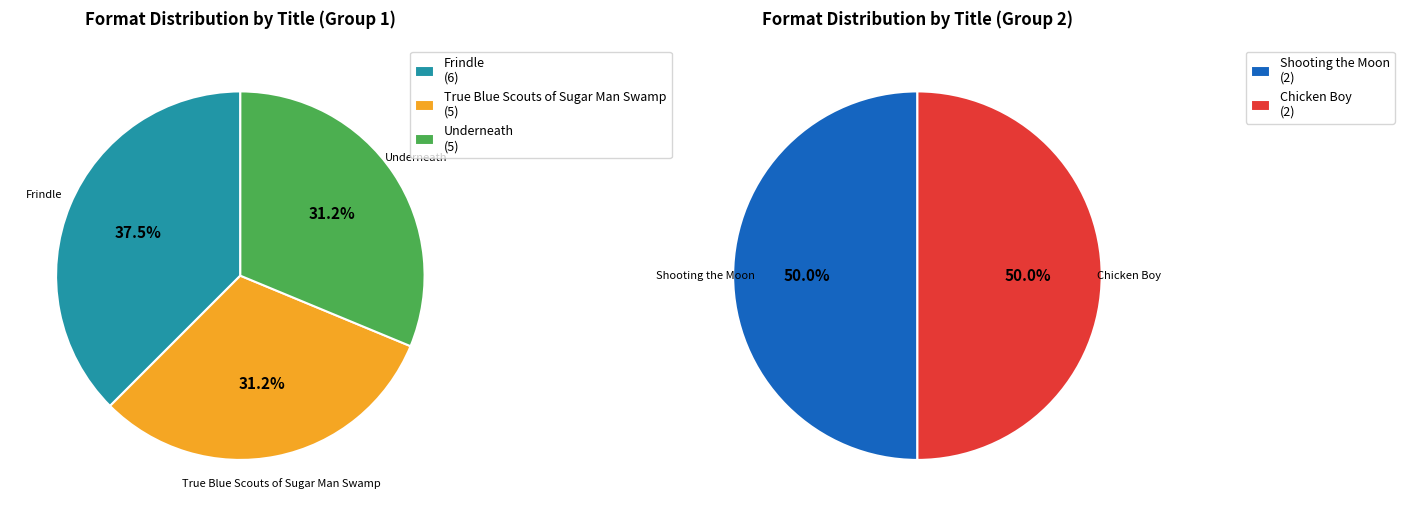

What percentage is NOT represented by Frindle?

70.0%